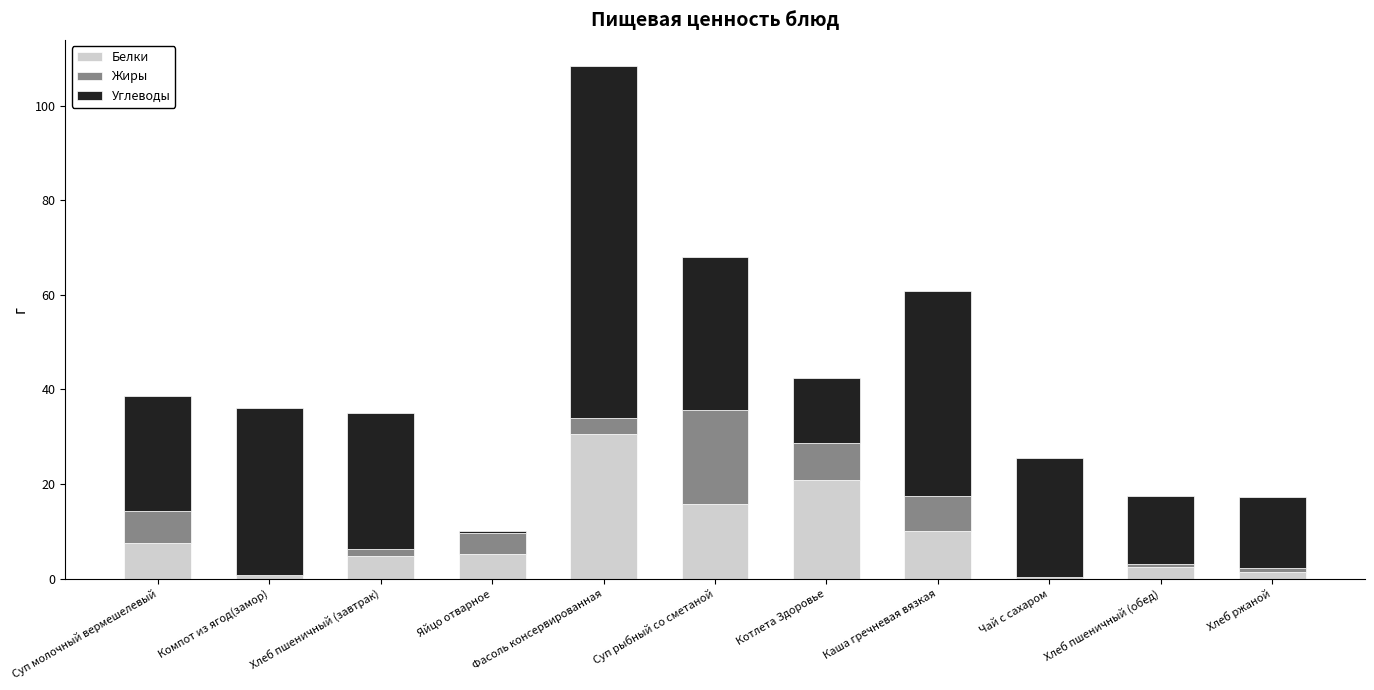

Count the number of data series in this chart.

3